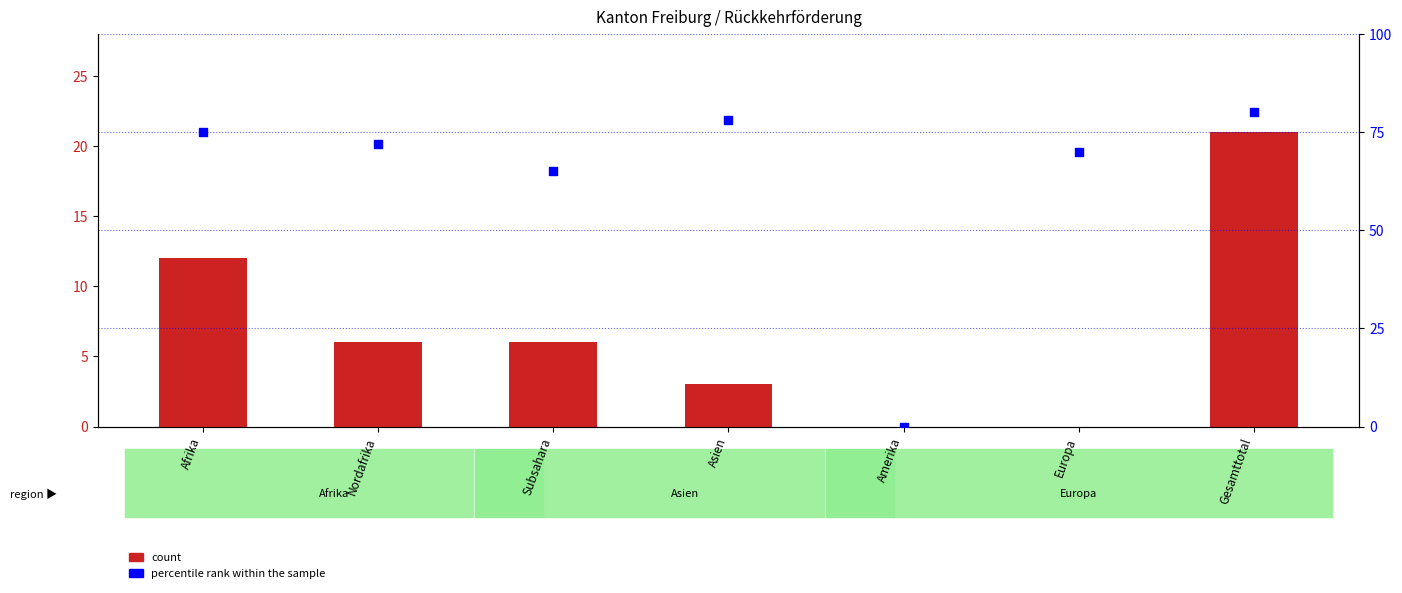

Which series contains the highest Y value?

percentile rank within the sample